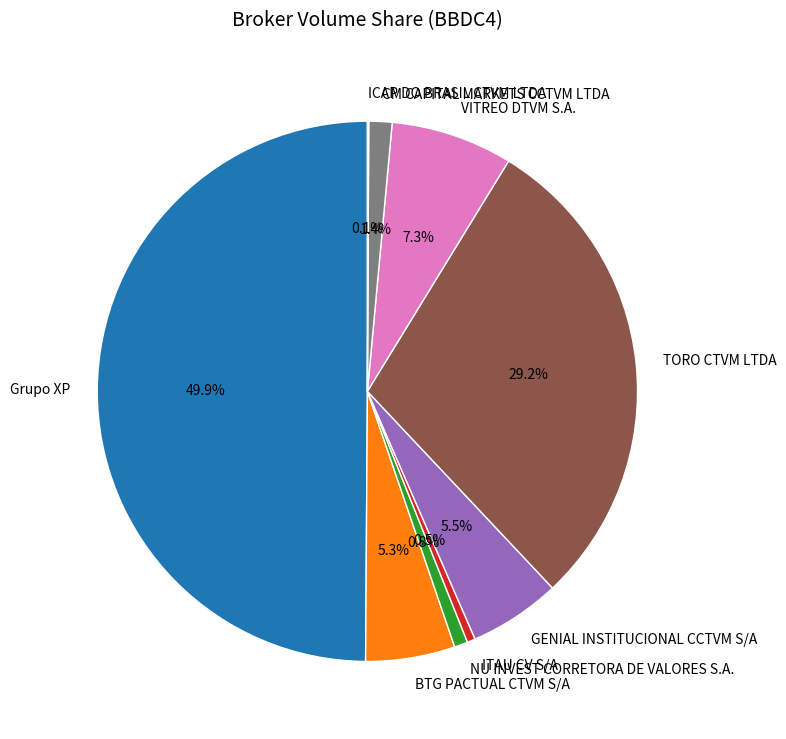

Which slice is the largest?

Grupo XP